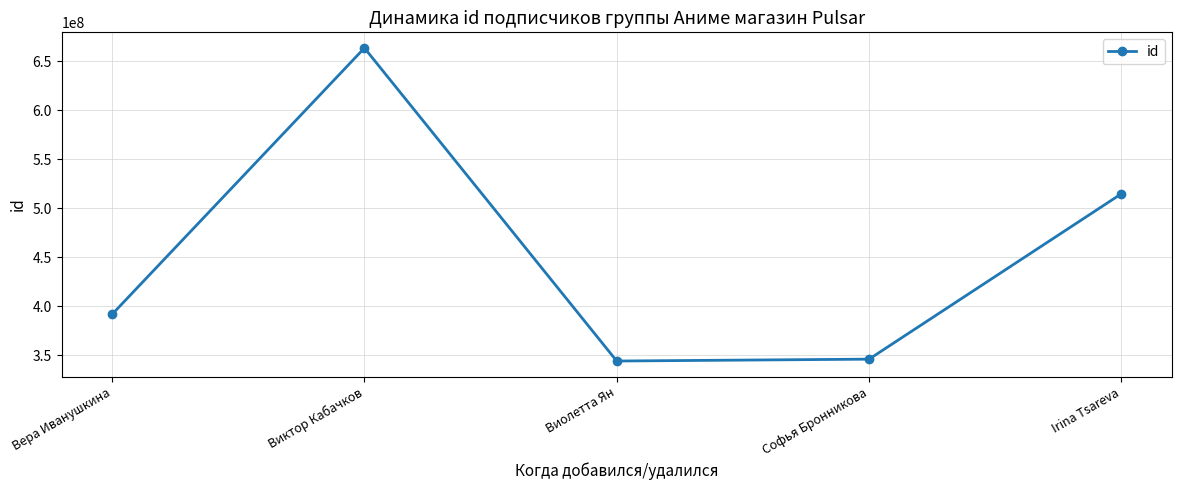

Count the number of categories in the chart.

5